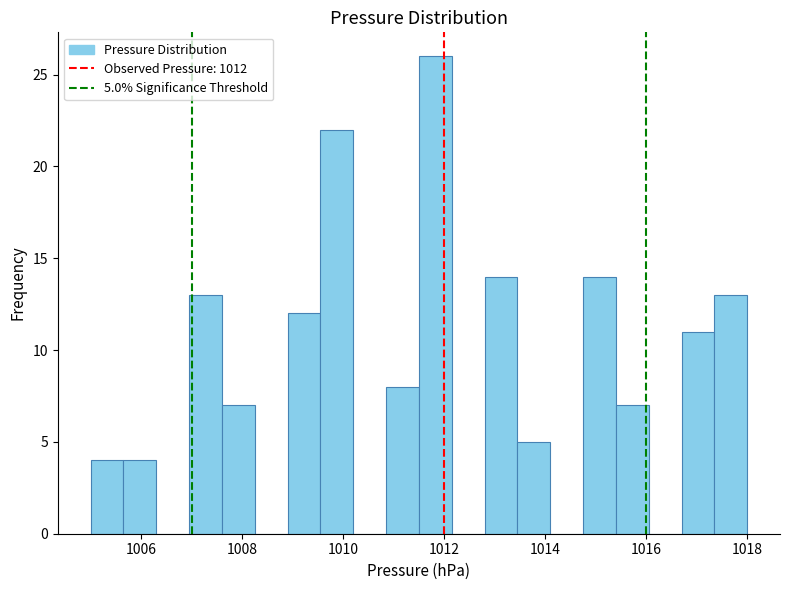

Read against the x-axis, roughly where is the centre of the tallest bar?

1011.8